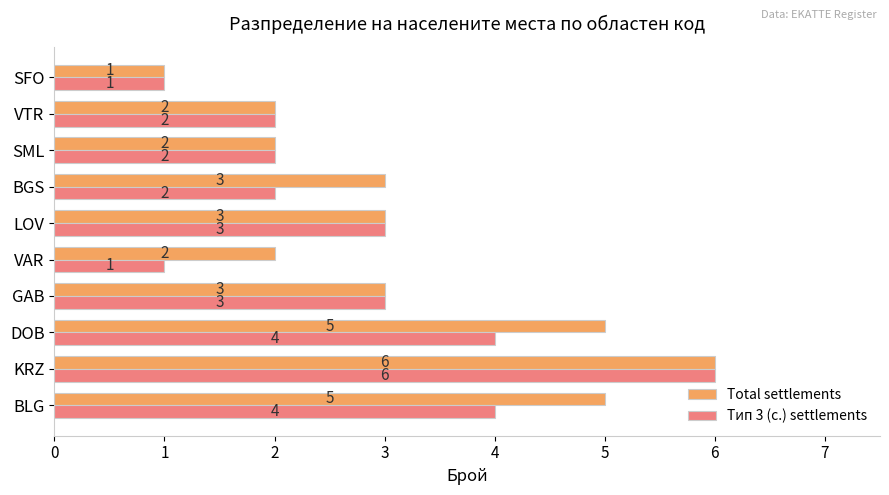

At which category is the sum across all series the highest?

KRZ